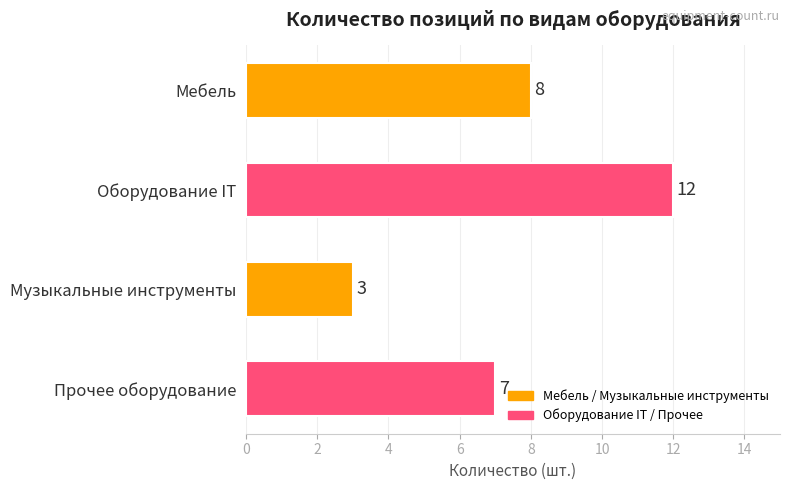

The chart shows a value of 3 at Музыкальные инструменты. True or false?

True